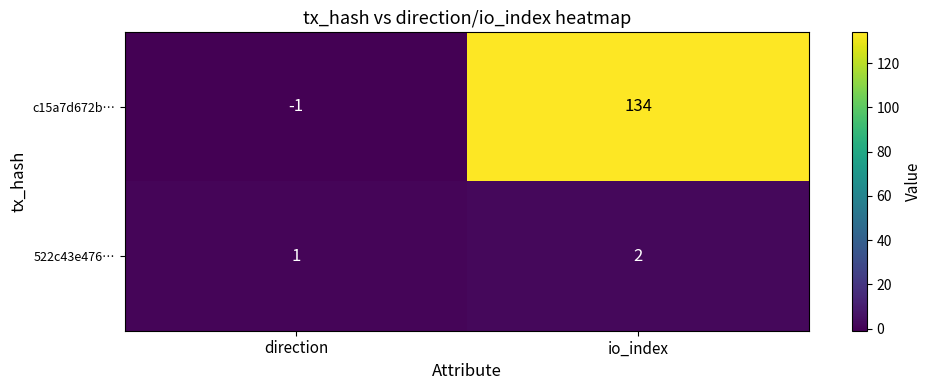

List the series in order of their overall mean, lowest first.

522c43e476…, c15a7d672b…